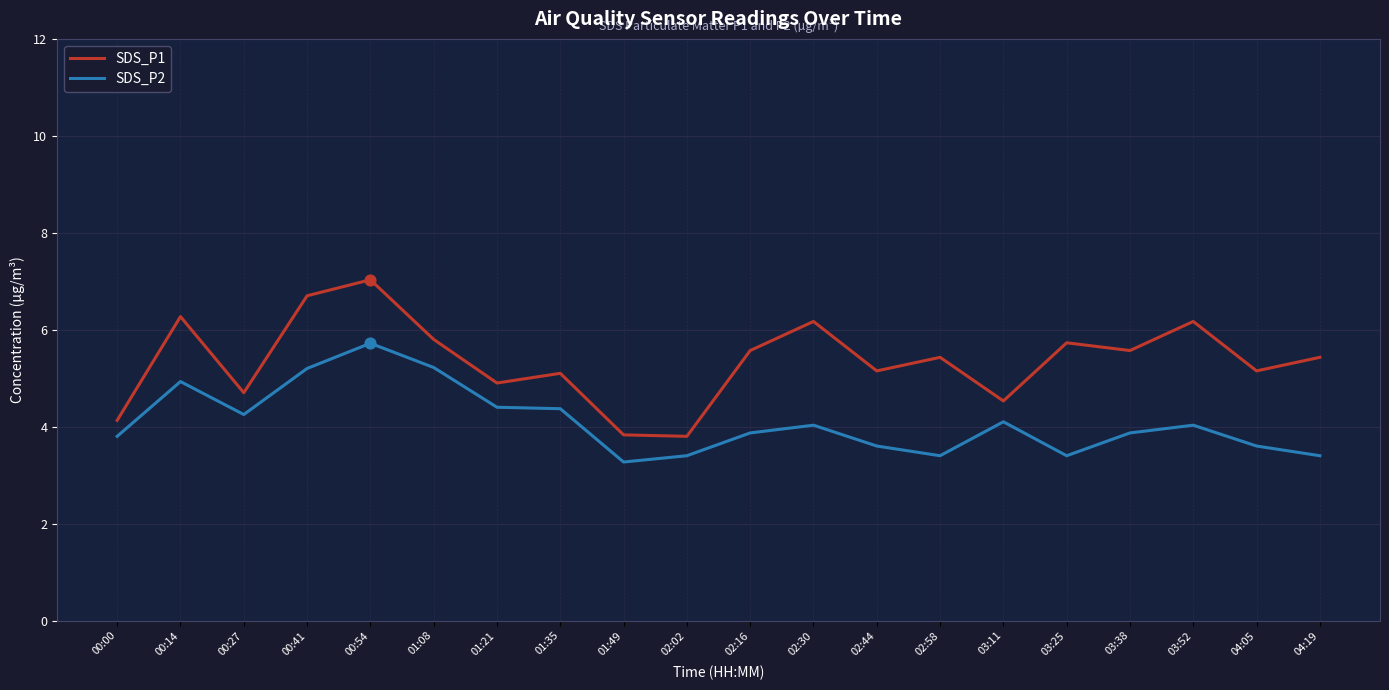

What is the total value across all series at 00:54?

12.8